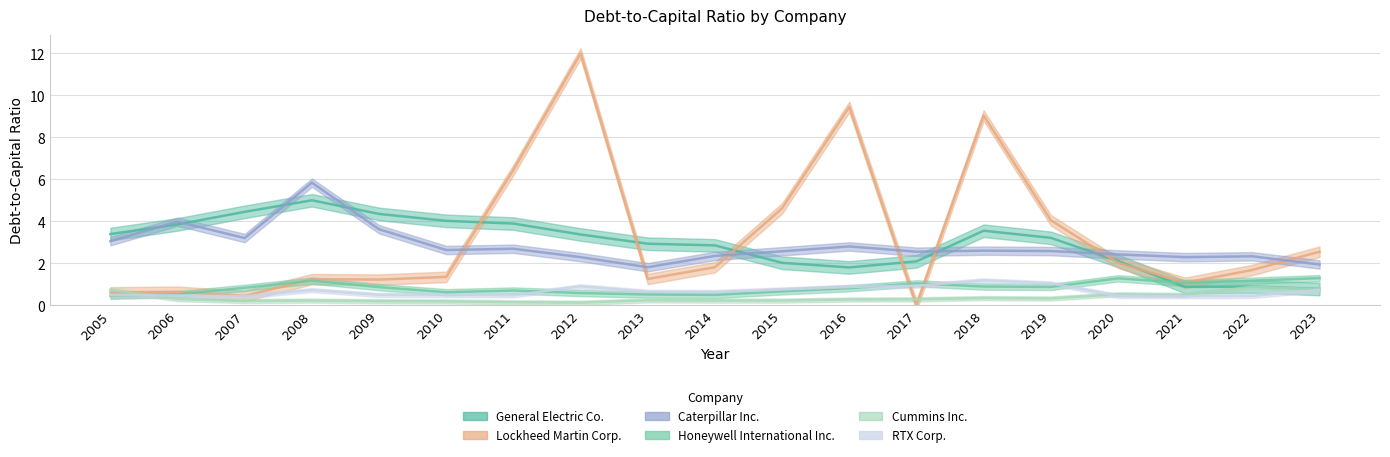

Where is the first local maximum for Caterpillar Inc.?

2006